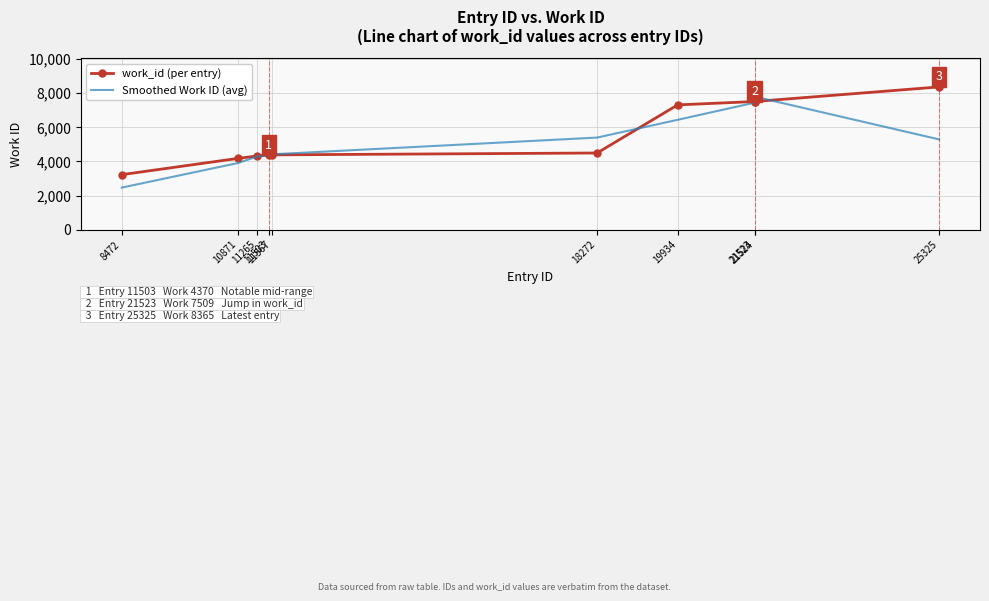

What is the greatest value displayed?

8365.0